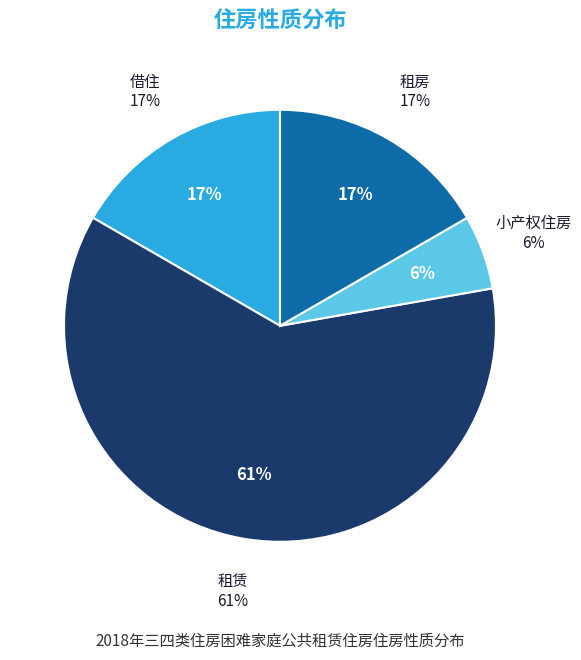

Count the number of slices in the pie.

4